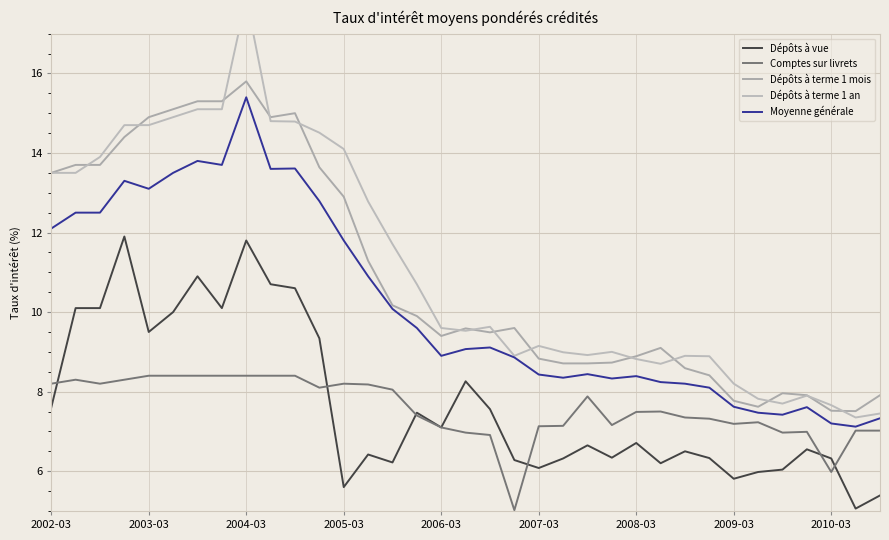

True or false: Moyenne générale and Dépôts à vue cross at least once.

False